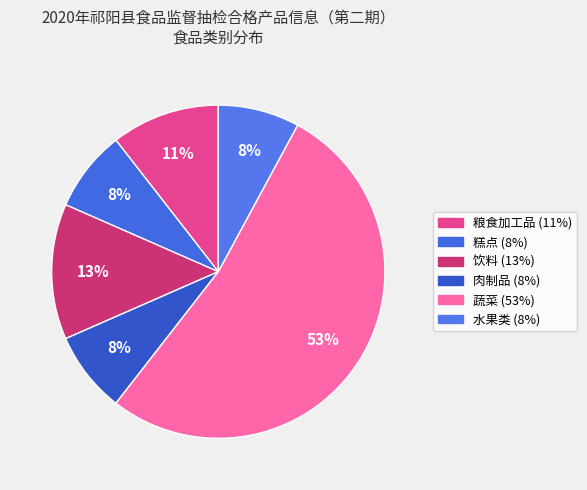

To the nearest percent, what portion does 水果类 represent?

8%